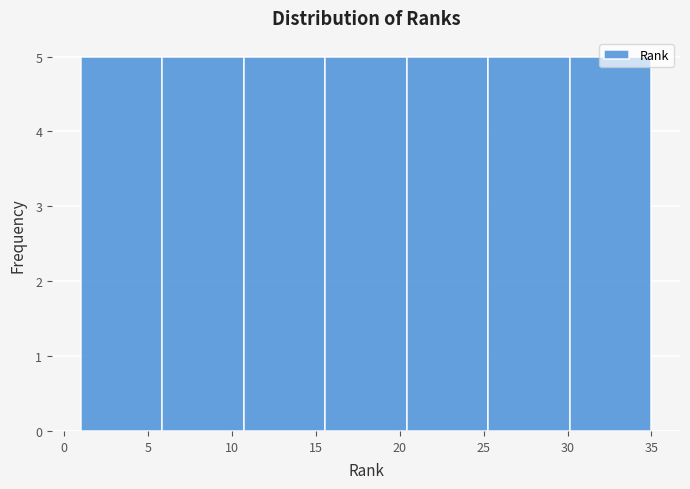

Reading left to right, transcribe this chart: for each bar, give the range it covers on the x-axis and its height. Neither the bar edges nor the heights are printed on the chart, so give them approximately, as read against the axes.

1.0 to 6.0: 5
6.0 to 10.5: 5
10.5 to 15.5: 5
15.5 to 20.5: 5
20.5 to 25.5: 5
25.5 to 30.0: 5
30.0 to 35.0: 5